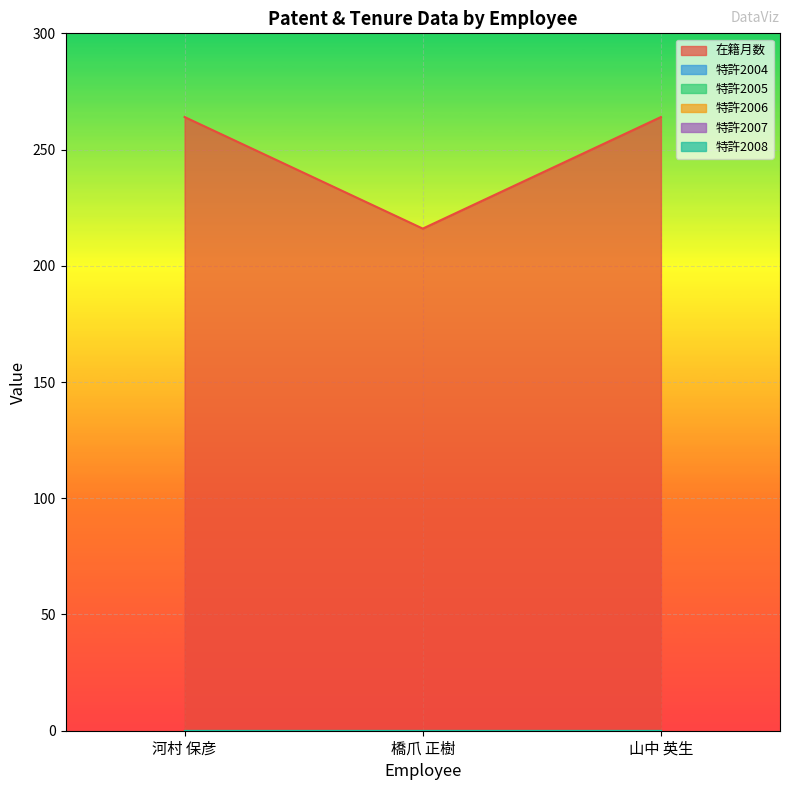

Between 河村 保彦 and 橋爪 正樹, which series saw the biggest shift?

在籍月数